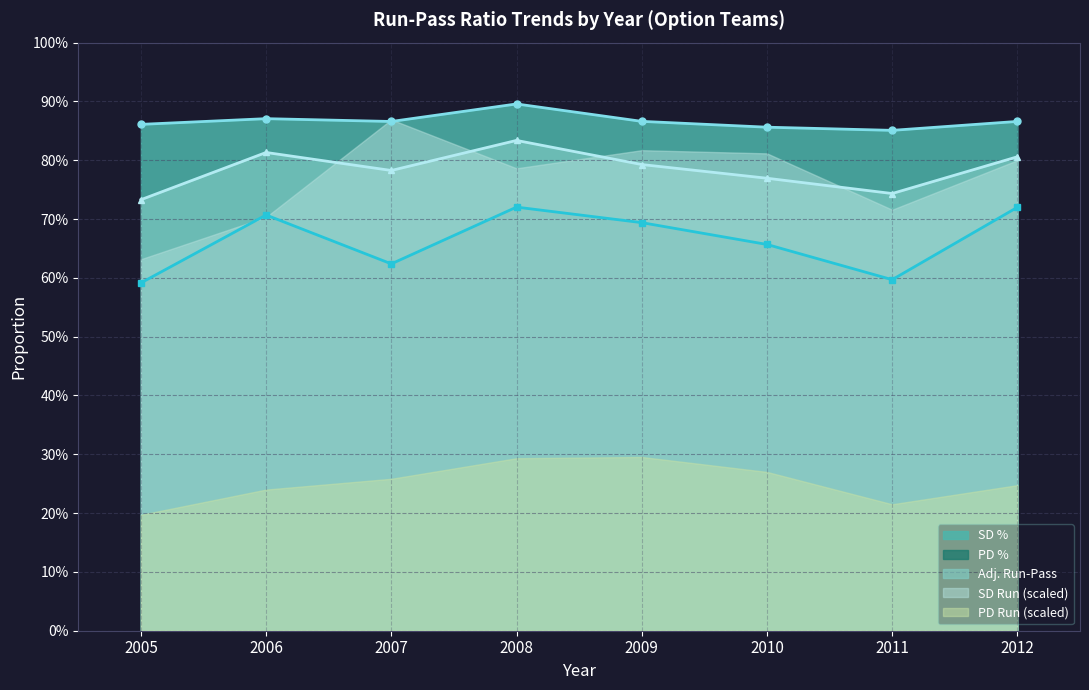

True or false: PD % and SD % intersect in this chart.

False